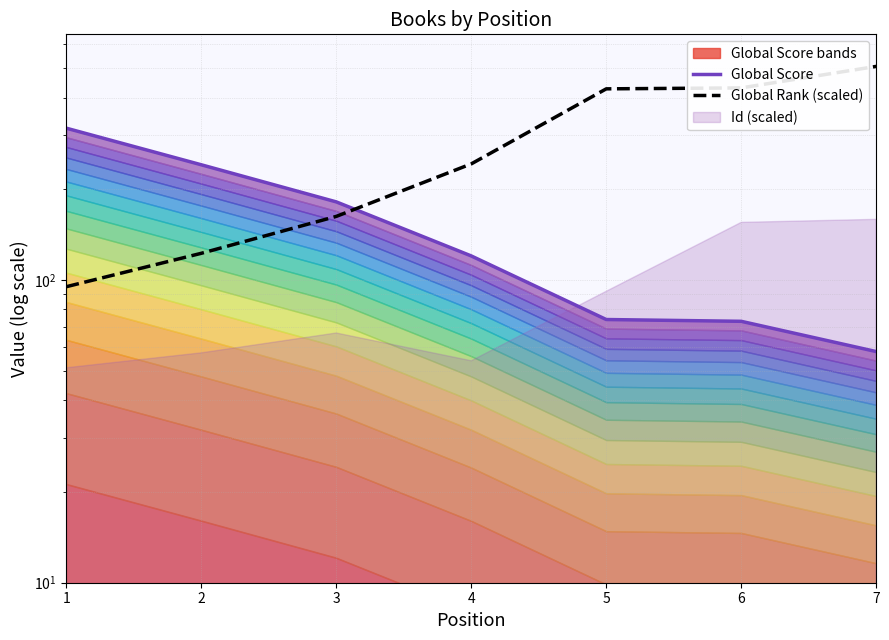

Read the Global Score value at 5.

74.0